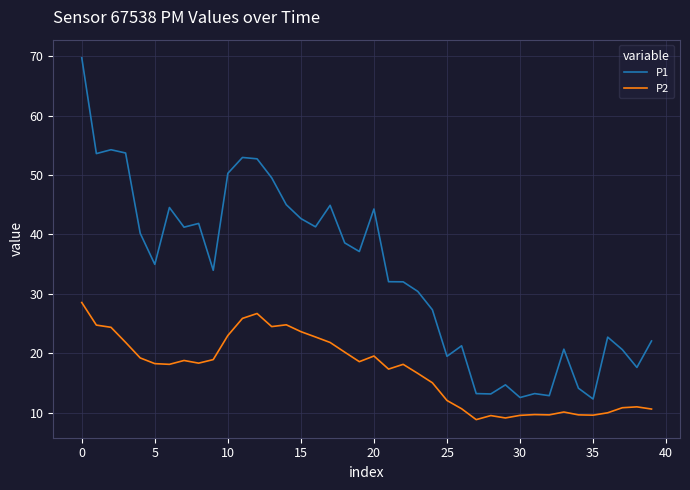

True or false: P1 and P2 intersect in this chart.

False